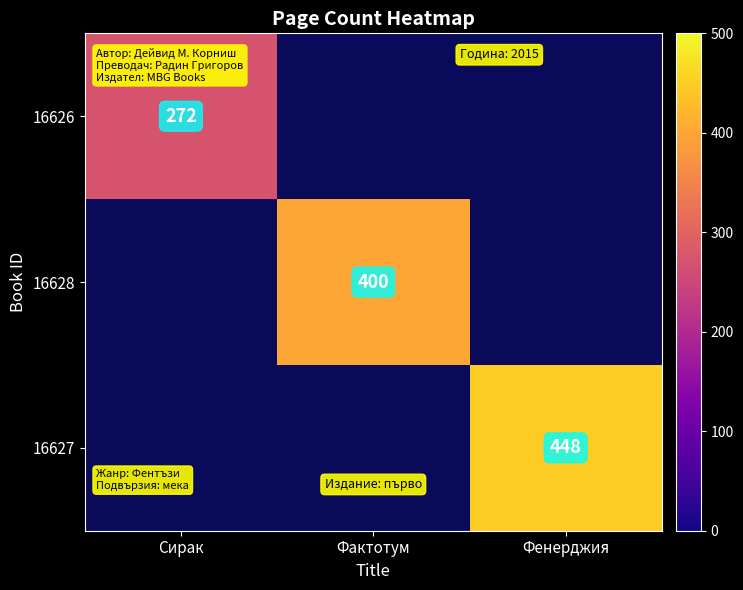

Is it true that 16627 equals 448 at Фенерджия?

True